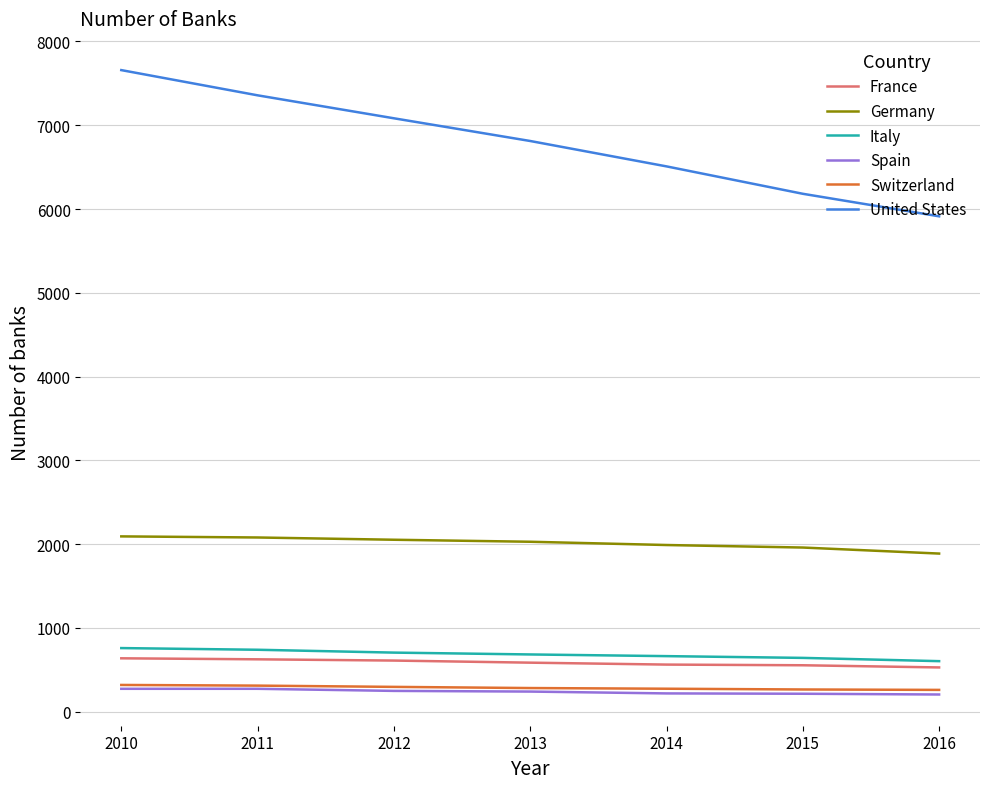

The Germany series shows 2080 at 2011. True or false?

True